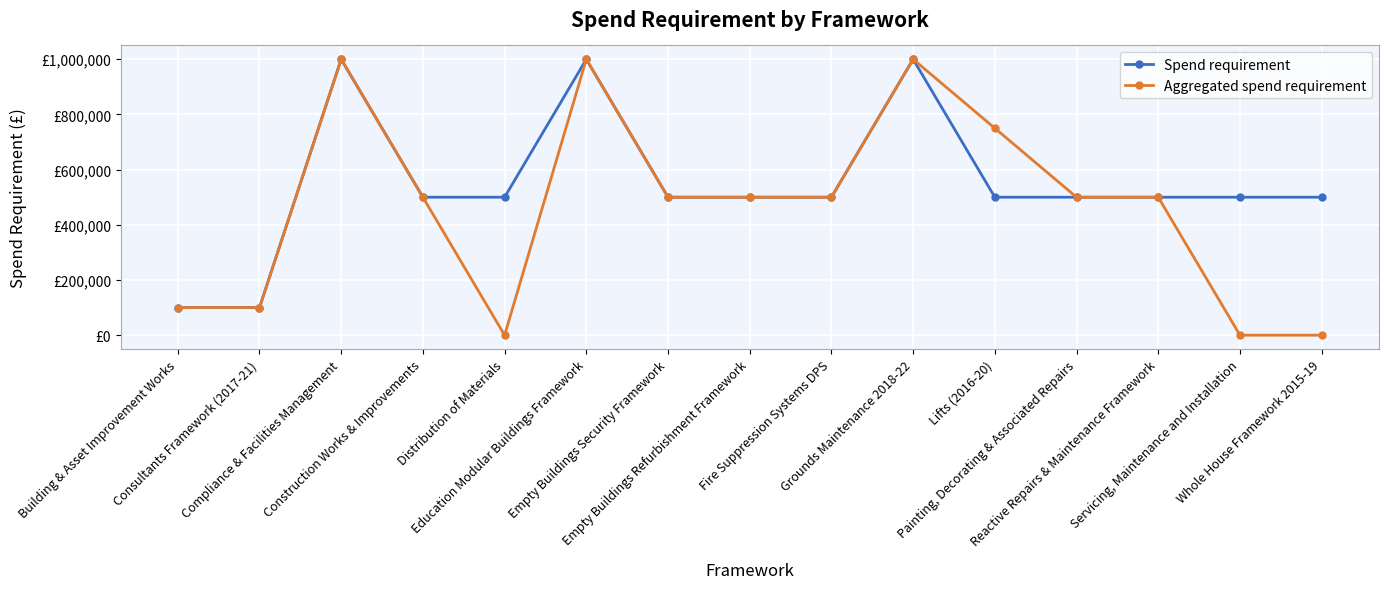

Does the chart have visible grid lines?

Yes